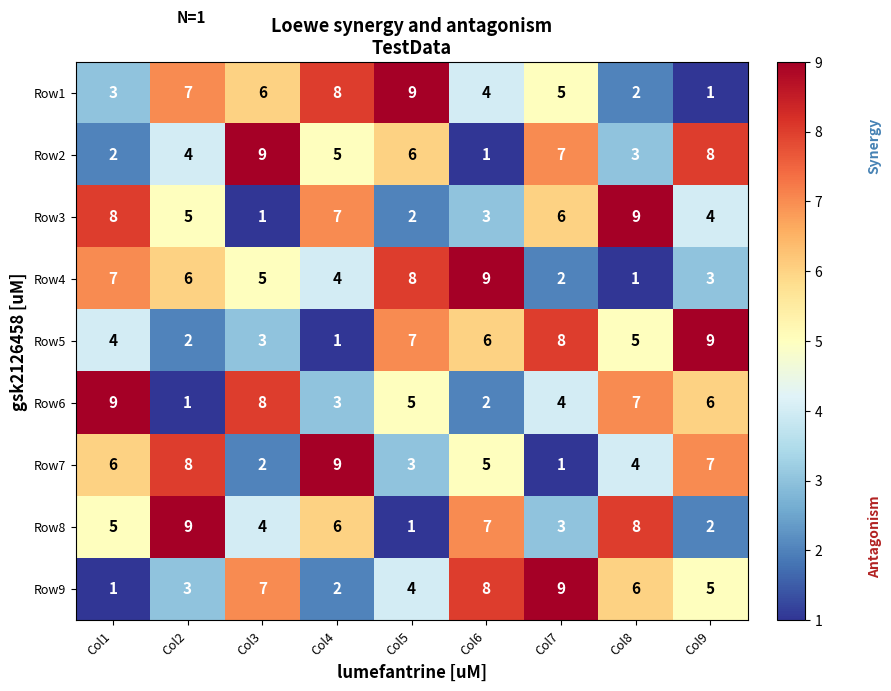

What is the maximum value shown in the chart?

9